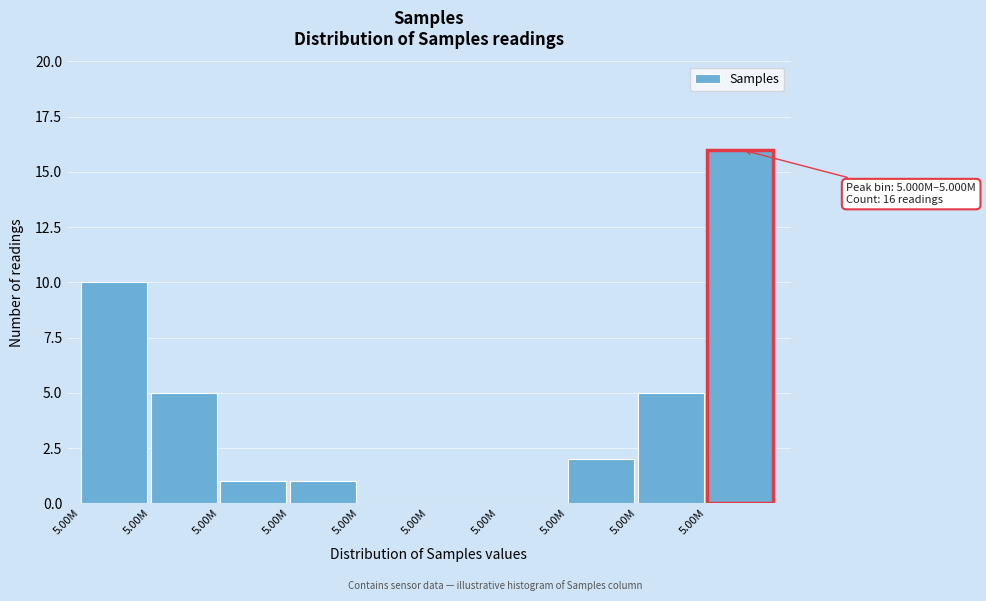

Count the number of categories in the chart.

10